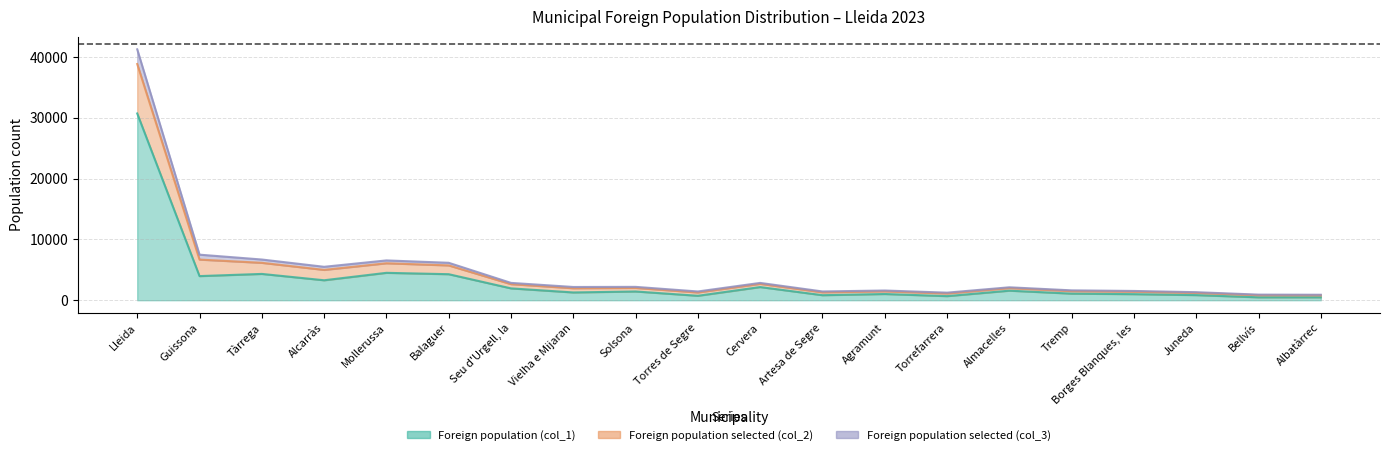

Reading right to left, extract all data points from this chart.

Foreign population (col_1): Albatàrrec=481	Bellvís=480	Juneda=843	Borges Blanques, les=999	Tremp=1086	Almacelles=1571	Torrefarrera=675	Agramunt=1022	Artesa de Segre=827	Cervera=2164	Torres de Segre=731	Solsona=1438	Vielha e Mijaran=1279	Seu d'Urgell, la=1949	Balaguer=4280	Mollerussa=4505	Alcarràs=3283	Tàrrega=4326	Guissona=3968	Lleida=30714
Foreign population selected (col_2): Albatàrrec=900	Bellvís=921	Juneda=1321	Borges Blanques, les=1523	Tremp=1622	Almacelles=2125	Torrefarrera=1245	Agramunt=1596	Artesa de Segre=1441	Cervera=2847	Torres de Segre=1438	Solsona=2197	Vielha e Mijaran=2177	Seu d'Urgell, la=2851	Balaguer=6155	Mollerussa=6546	Alcarràs=5496	Tàrrega=6694	Guissona=7492	Lleida=41264
Foreign population selected (col_3): Albatàrrec=804	Bellvís=820	Juneda=1211	Borges Blanques, les=1403	Tremp=1499	Almacelles=1998	Torrefarrera=1114	Agramunt=1464	Artesa de Segre=1300	Cervera=2690	Torres de Segre=1276	Solsona=2023	Vielha e Mijaran=1971	Seu d'Urgell, la=2644	Balaguer=5725	Mollerussa=6078	Alcarràs=4988	Tàrrega=6151	Guissona=6684	Lleida=38844